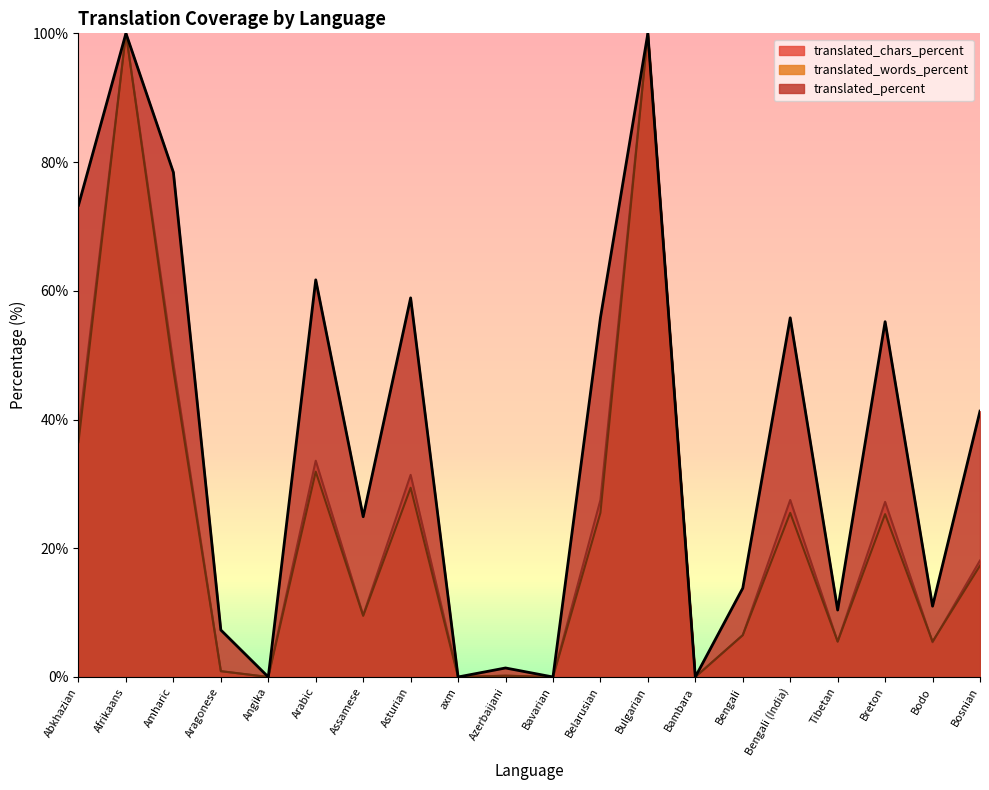

At Aragonese, list the series in order from smallest to largest.

translated_words_percent, translated_chars_percent, translated_percent